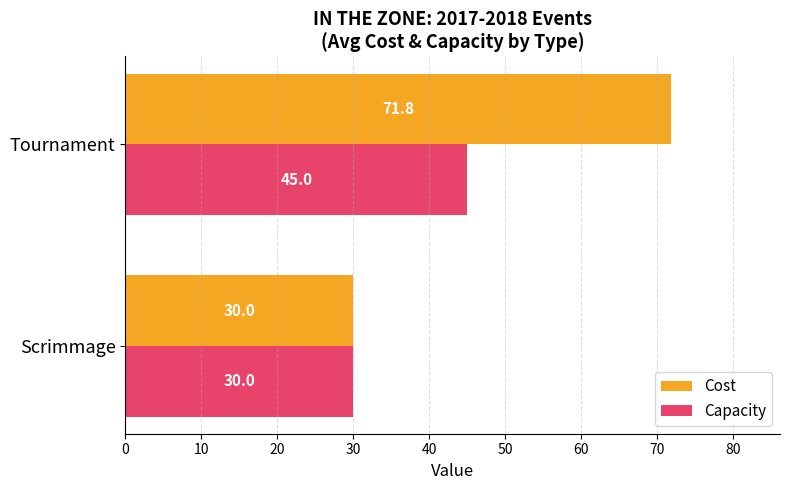

Which series has the largest total across all categories?

Cost